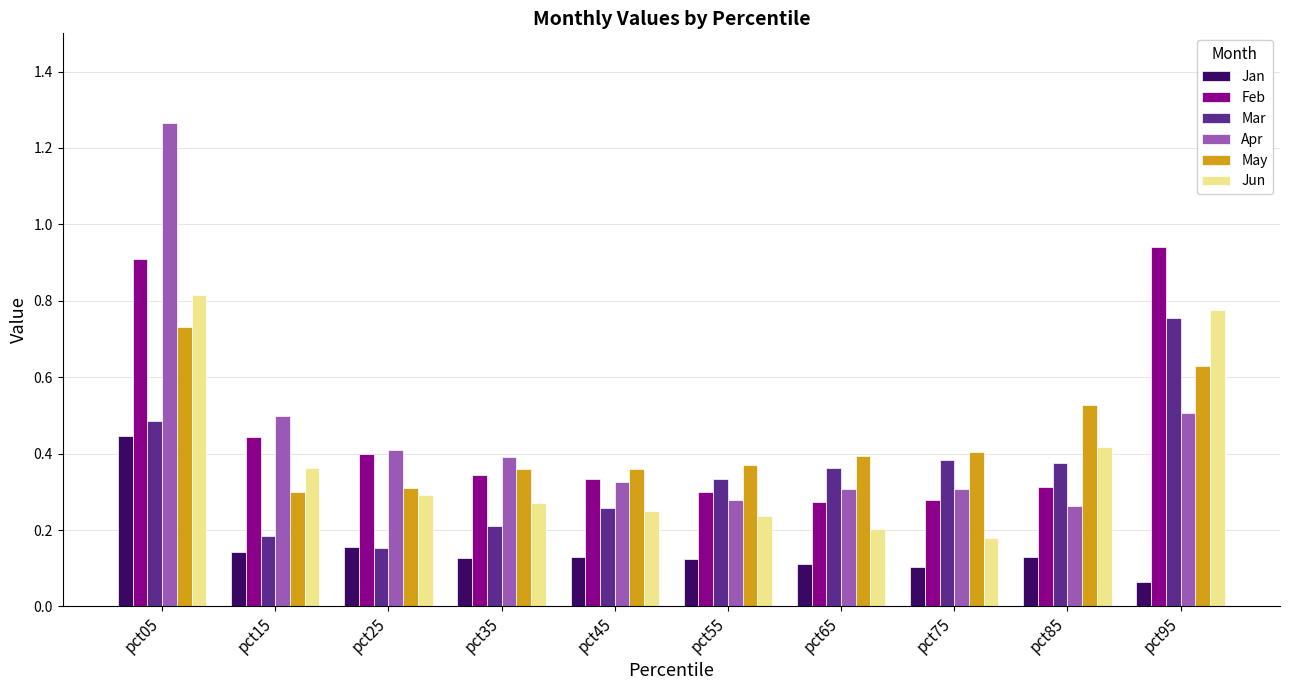

What is the sum of all Jan values?

1.5